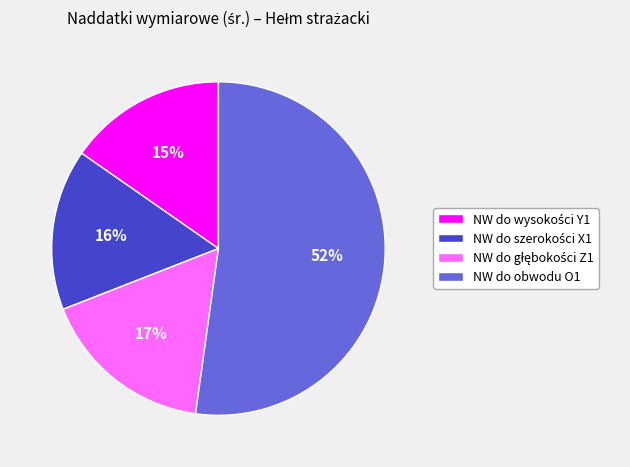

Does NW do obwodu O1 represent more than half of the total?

Yes